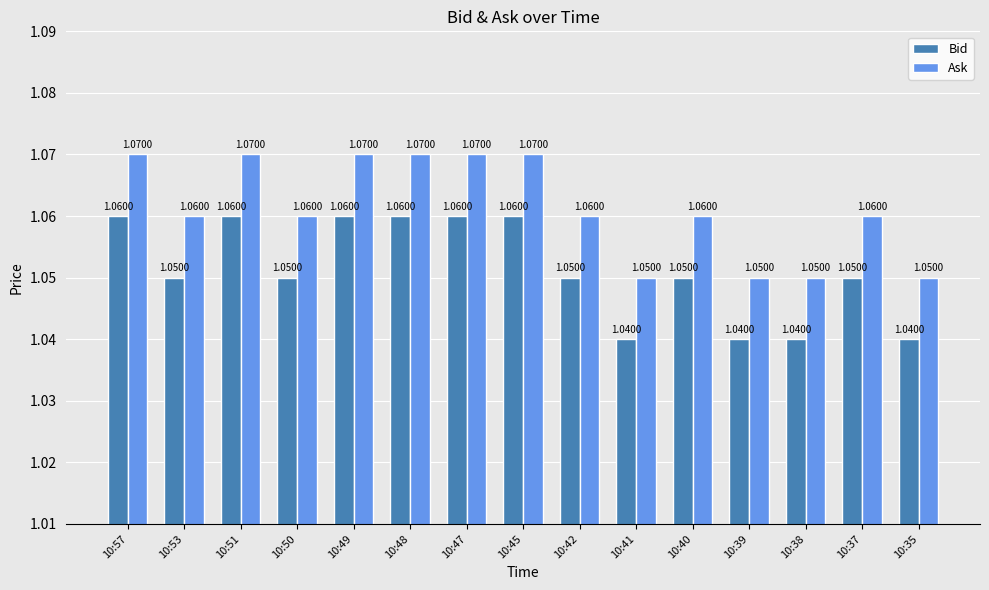

The Bid series shows 0.4 at 10:40. True or false?

False